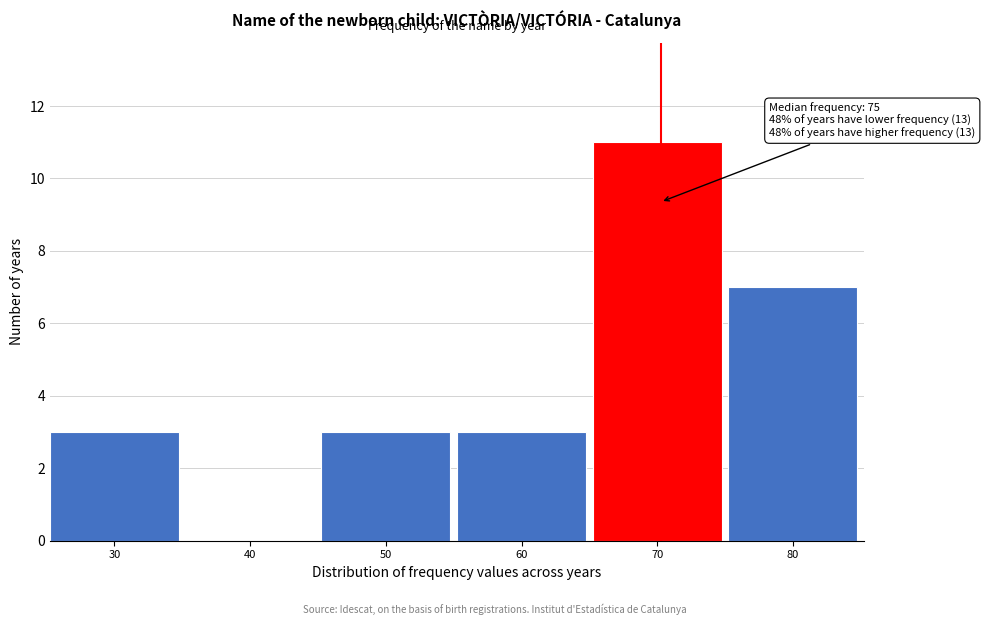

Reading left to right, transcribe all the data shown in this chart.

30=3	40=0	50=3	60=3	70=11	80=7